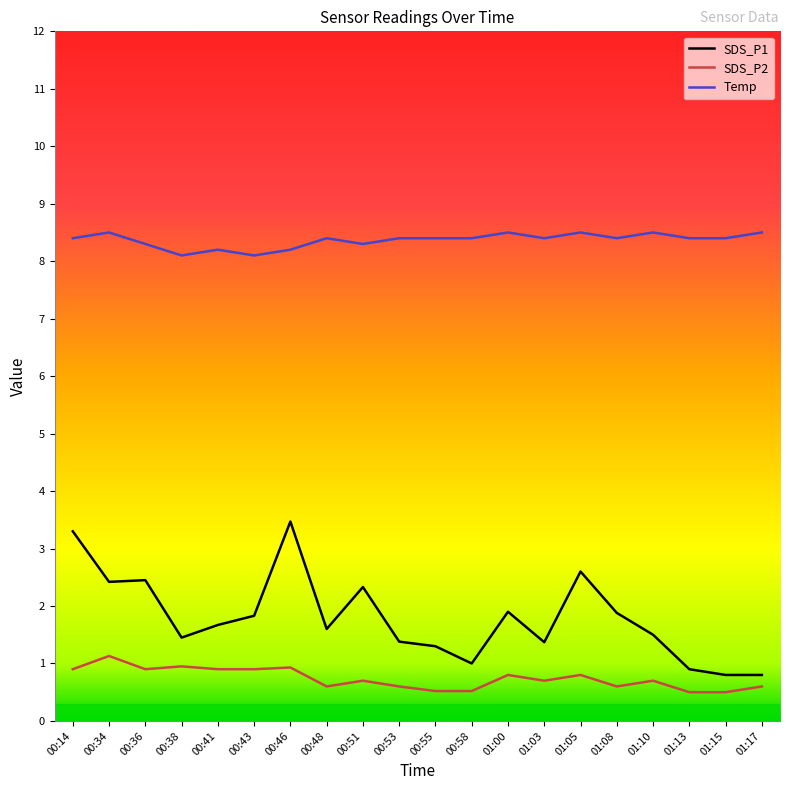

True or false: Temp has a value of 11.3 at 00:41.

False